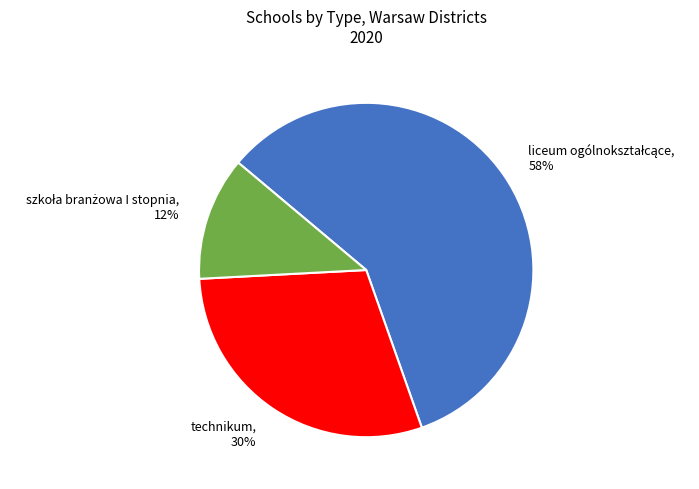

To the nearest percent, what portion does technikum represent?

30%